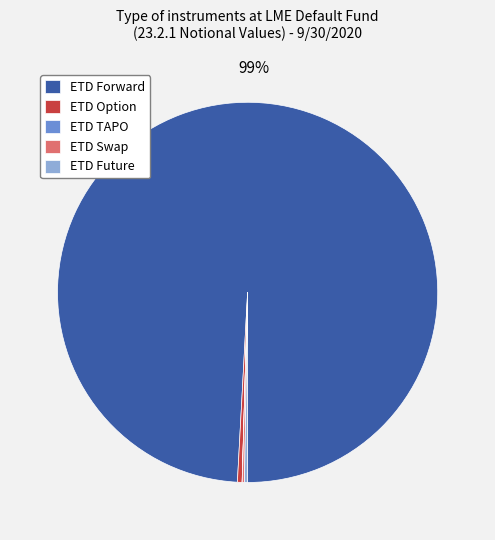

To the nearest percent, what is the average slice percentage?

20%